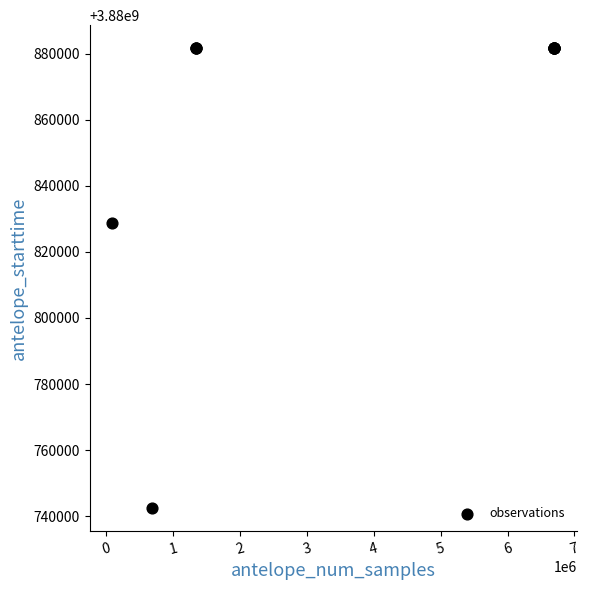

What Y value in the scatter plot is closest to 3880812046?

3880828800.0